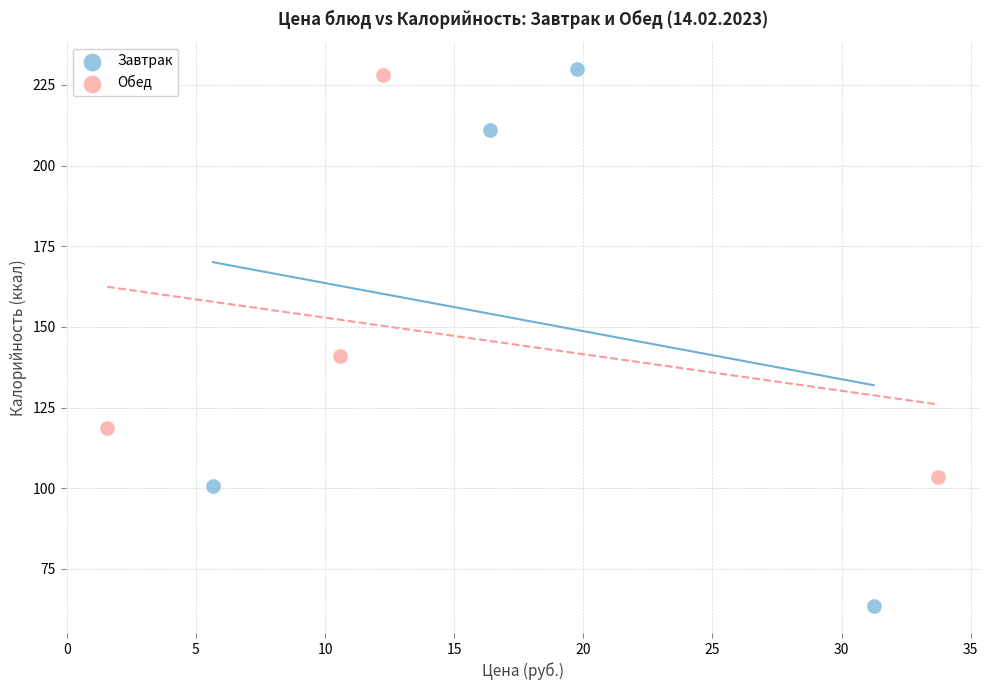

Which series contains the lowest Y value?

Завтрак